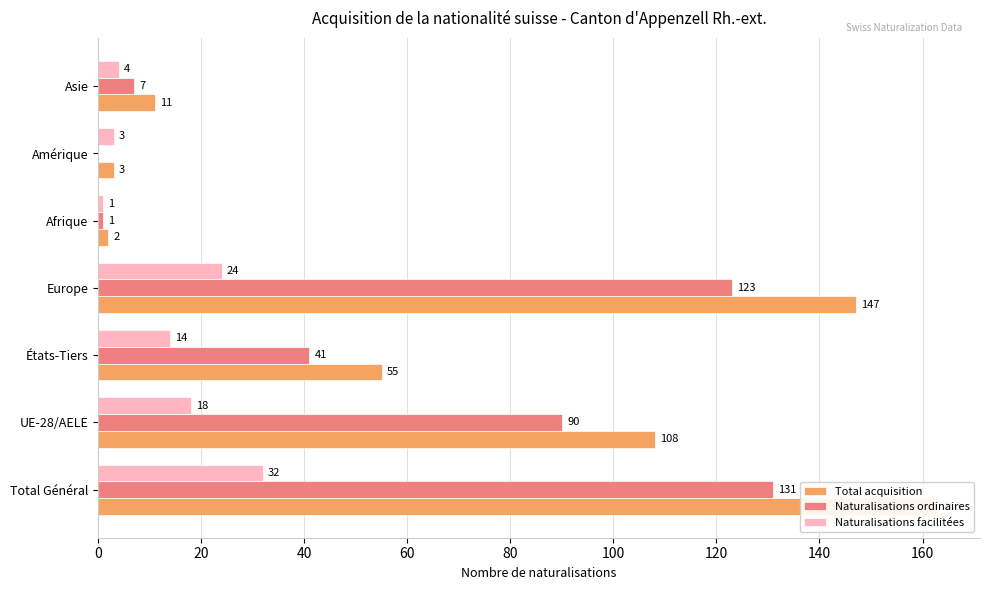

How many groups of bars are there?

7